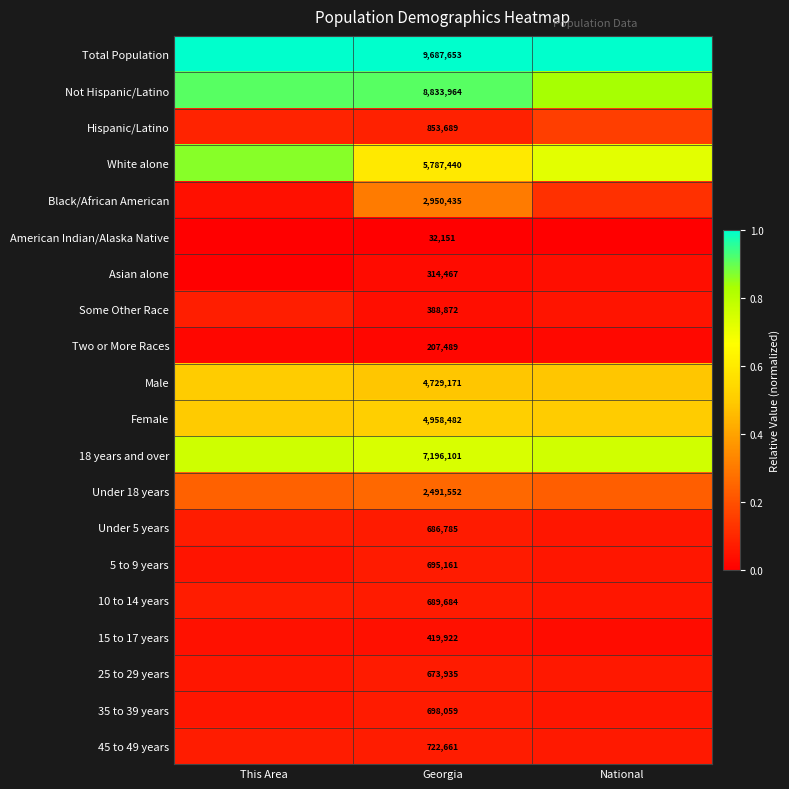

Rank the series by their maximum value, from lowest to highest.

American Indian/Alaska Native, Two or More Races, Asian alone, 15 to 17 years, 25 to 29 years, 5 to 9 years, 35 to 39 years, Under 5 years, 45 to 49 years, 10 to 14 years, Some Other Race, Hispanic/Latino, Under 18 years, Black/African American, Male, Female, 18 years and over, White alone, Not Hispanic/Latino, Total Population